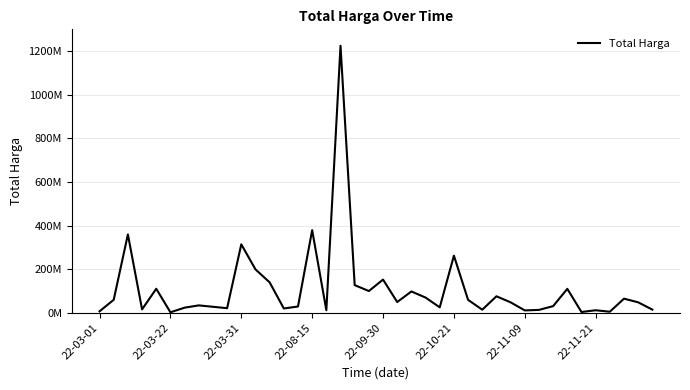

What is the label of the 32nd point from the right?

8